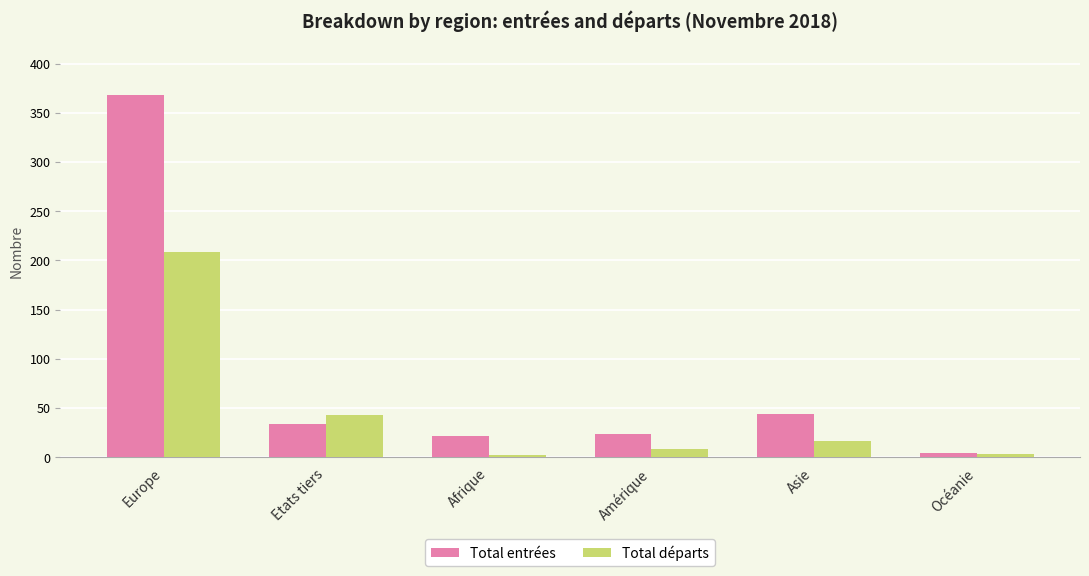

What is the difference between the maximum and minimum values in the Total départs series?

207